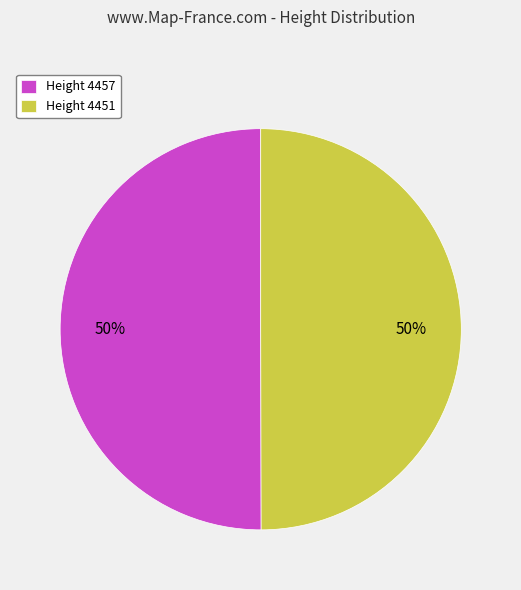

How many slices are in this pie chart?

2